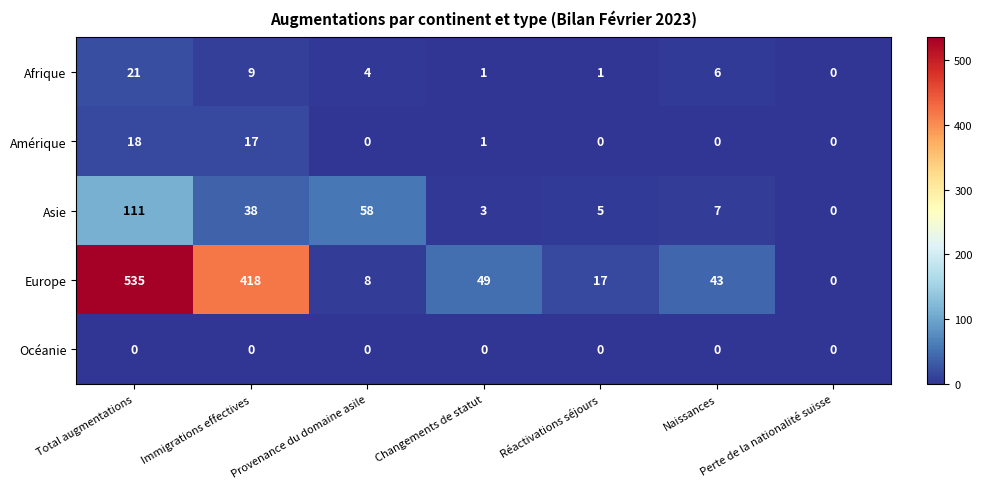

What is the difference between the highest and lowest values at Total augmentations?

535